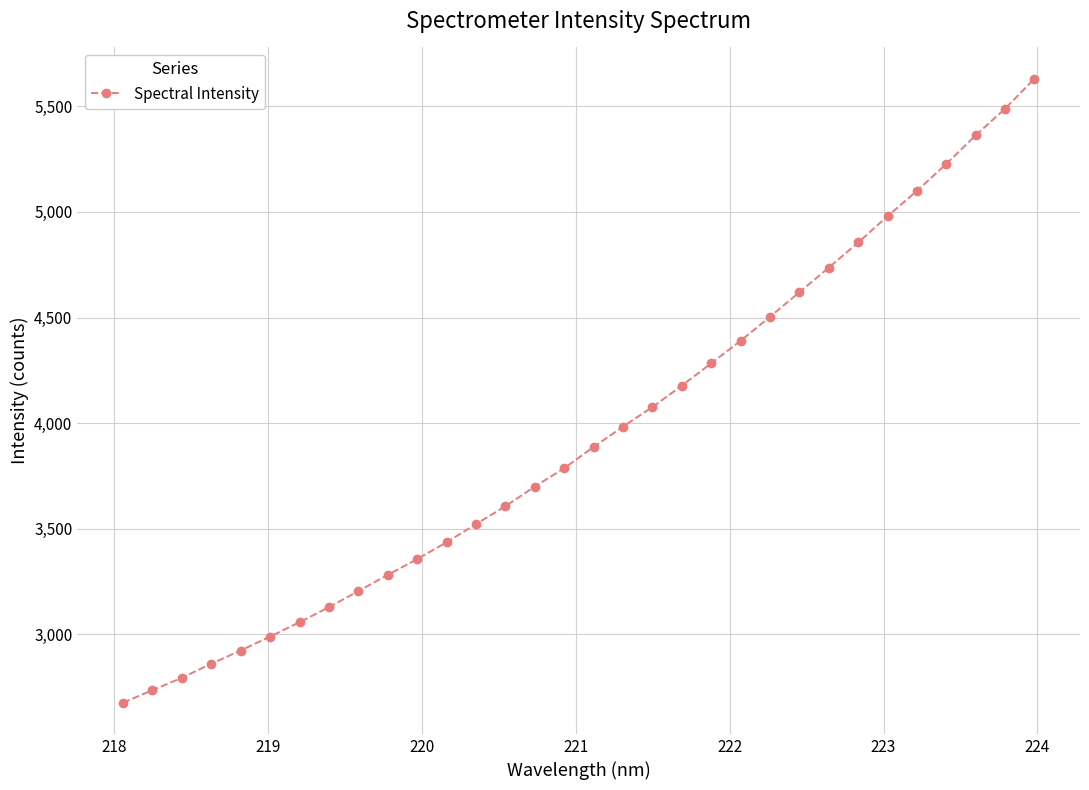

What is the difference between the second highest and second lowest values?

2753.1